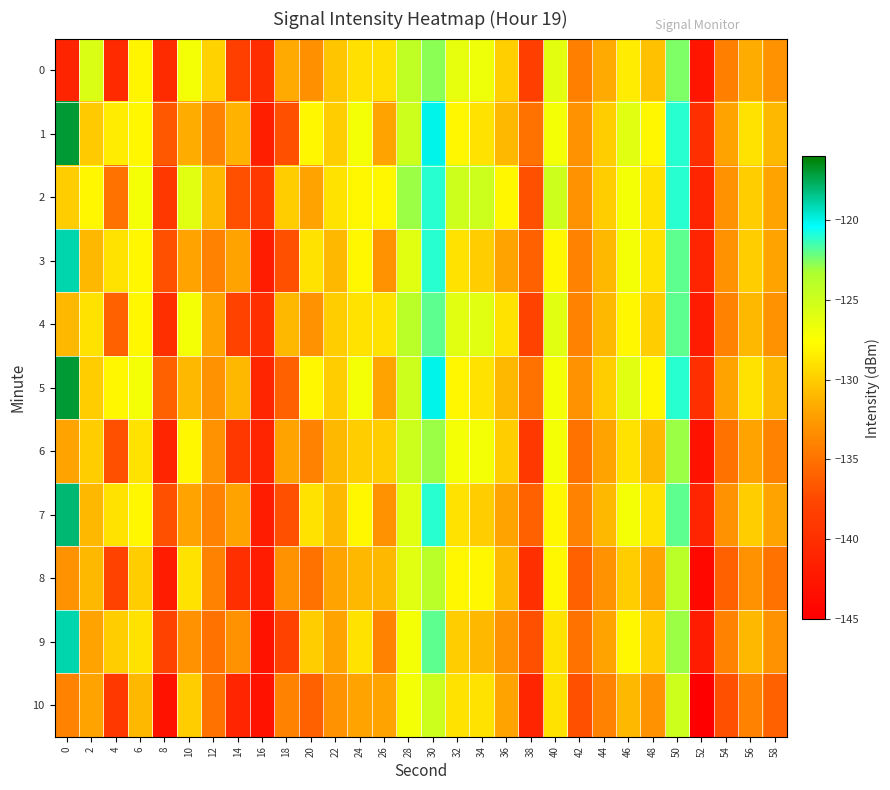

Reading left to right, list all the values displayed in this chart.

0: 0=-141.1	2=-125.7	4=-140.5	6=-128.1	8=-140.4	10=-127.1	12=-129.7	14=-138.2	16=-140.0	18=-131.6	20=-133.2	22=-130.4	24=-129.1	26=-129.1	28=-124.3	30=-122.8	32=-126.4	34=-126.8	36=-129.8	38=-138.4	40=-126.1	42=-134.2	44=-131.7	46=-128.5	48=-130.5	50=-122.5	52=-142.7	54=-134.2	56=-131.6	58=-133.0
1: 0=-117.0	2=-130.1	4=-128.5	6=-128.0	8=-136.5	10=-131.6	12=-133.9	14=-131.2	16=-141.7	18=-137.0	20=-128.0	22=-130.0	24=-127.0	26=-132.0	28=-125.0	30=-120.0	32=-128.0	34=-129.0	36=-131.0	38=-135.0	40=-127.0	42=-133.0	44=-130.0	46=-126.0	48=-128.0	50=-121.0	52=-140.0	54=-132.0	56=-129.0	58=-131.0
2: 0=-130.0	2=-128.0	4=-135.0	6=-127.0	8=-139.0	10=-126.0	12=-131.0	14=-137.0	16=-139.0	18=-130.0	20=-132.0	22=-129.0	24=-128.0	26=-128.0	28=-123.0	30=-121.0	32=-125.0	34=-125.0	36=-128.0	38=-137.0	40=-125.0	42=-133.0	44=-130.0	46=-127.0	48=-129.0	50=-121.0	52=-141.0	54=-133.0	56=-130.0	58=-132.0
3: 0=-119.0	2=-131.0	4=-129.0	6=-128.0	8=-137.0	10=-132.0	12=-134.0	14=-132.0	16=-142.0	18=-137.0	20=-129.0	22=-131.0	24=-128.0	26=-133.0	28=-126.0	30=-121.0	32=-129.0	34=-130.0	36=-132.0	38=-136.0	40=-128.0	42=-134.0	44=-131.0	46=-127.0	48=-129.0	50=-122.0	52=-141.0	54=-133.0	56=-130.0	58=-132.0
4: 0=-131.0	2=-129.0	4=-136.0	6=-128.0	8=-140.0	10=-127.0	12=-132.0	14=-138.0	16=-140.0	18=-131.0	20=-133.0	22=-130.0	24=-129.0	26=-129.0	28=-124.0	30=-122.0	32=-126.0	34=-126.0	36=-129.0	38=-138.0	40=-126.0	42=-134.0	44=-131.0	46=-128.0	48=-130.0	50=-122.0	52=-142.0	54=-134.0	56=-131.0	58=-133.0
5: 0=-117.0	2=-130.0	4=-128.0	6=-127.0	8=-136.0	10=-131.0	12=-133.0	14=-131.0	16=-141.0	18=-136.0	20=-128.0	22=-130.0	24=-127.0	26=-132.0	28=-125.0	30=-120.0	32=-128.0	34=-129.0	36=-131.0	38=-135.0	40=-127.0	42=-133.0	44=-130.0	46=-126.0	48=-128.0	50=-121.0	52=-140.0	54=-132.0	56=-129.0	58=-131.0
6: 0=-132.0	2=-130.0	4=-137.0	6=-129.0	8=-141.0	10=-128.0	12=-133.0	14=-139.0	16=-141.0	18=-132.0	20=-134.0	22=-131.0	24=-130.0	26=-130.0	28=-125.0	30=-123.0	32=-127.0	34=-127.0	36=-130.0	38=-139.0	40=-127.0	42=-135.0	44=-132.0	46=-129.0	48=-131.0	50=-123.0	52=-143.0	54=-135.0	56=-132.0	58=-134.0
7: 0=-118.0	2=-131.0	4=-129.0	6=-128.0	8=-137.0	10=-132.0	12=-134.0	14=-132.0	16=-142.0	18=-137.0	20=-129.0	22=-131.0	24=-128.0	26=-133.0	28=-126.0	30=-121.0	32=-129.0	34=-130.0	36=-132.0	38=-136.0	40=-128.0	42=-134.0	44=-131.0	46=-127.0	48=-129.0	50=-122.0	52=-141.0	54=-133.0	56=-130.0	58=-132.0
8: 0=-133.0	2=-131.0	4=-138.0	6=-130.0	8=-142.0	10=-129.0	12=-134.0	14=-140.0	16=-142.0	18=-133.0	20=-135.0	22=-132.0	24=-131.0	26=-131.0	28=-126.0	30=-124.0	32=-128.0	34=-128.0	36=-131.0	38=-140.0	40=-128.0	42=-136.0	44=-133.0	46=-130.0	48=-132.0	50=-124.0	52=-144.0	54=-136.0	56=-133.0	58=-135.0
9: 0=-119.0	2=-132.0	4=-130.0	6=-129.0	8=-138.0	10=-133.0	12=-135.0	14=-133.0	16=-143.0	18=-138.0	20=-130.0	22=-132.0	24=-129.0	26=-134.0	28=-127.0	30=-122.0	32=-130.0	34=-131.0	36=-133.0	38=-137.0	40=-129.0	42=-135.0	44=-132.0	46=-128.0	48=-130.0	50=-123.0	52=-142.0	54=-134.0	56=-131.0	58=-133.0
10: 0=-134.0	2=-132.0	4=-139.0	6=-131.0	8=-143.0	10=-130.0	12=-135.0	14=-141.0	16=-143.0	18=-134.0	20=-136.0	22=-133.0	24=-132.0	26=-132.0	28=-127.0	30=-125.0	32=-129.0	34=-129.0	36=-132.0	38=-141.0	40=-129.0	42=-137.0	44=-134.0	46=-131.0	48=-133.0	50=-125.0	52=-145.0	54=-137.0	56=-134.0	58=-136.0